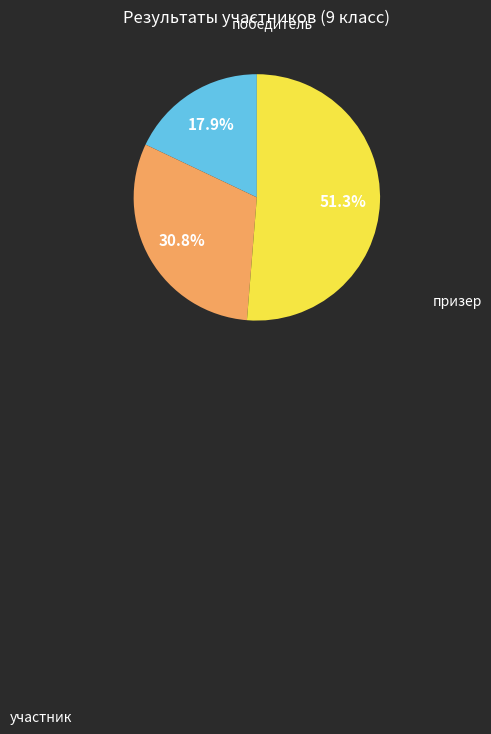

Is there a majority slice in this chart?

Yes